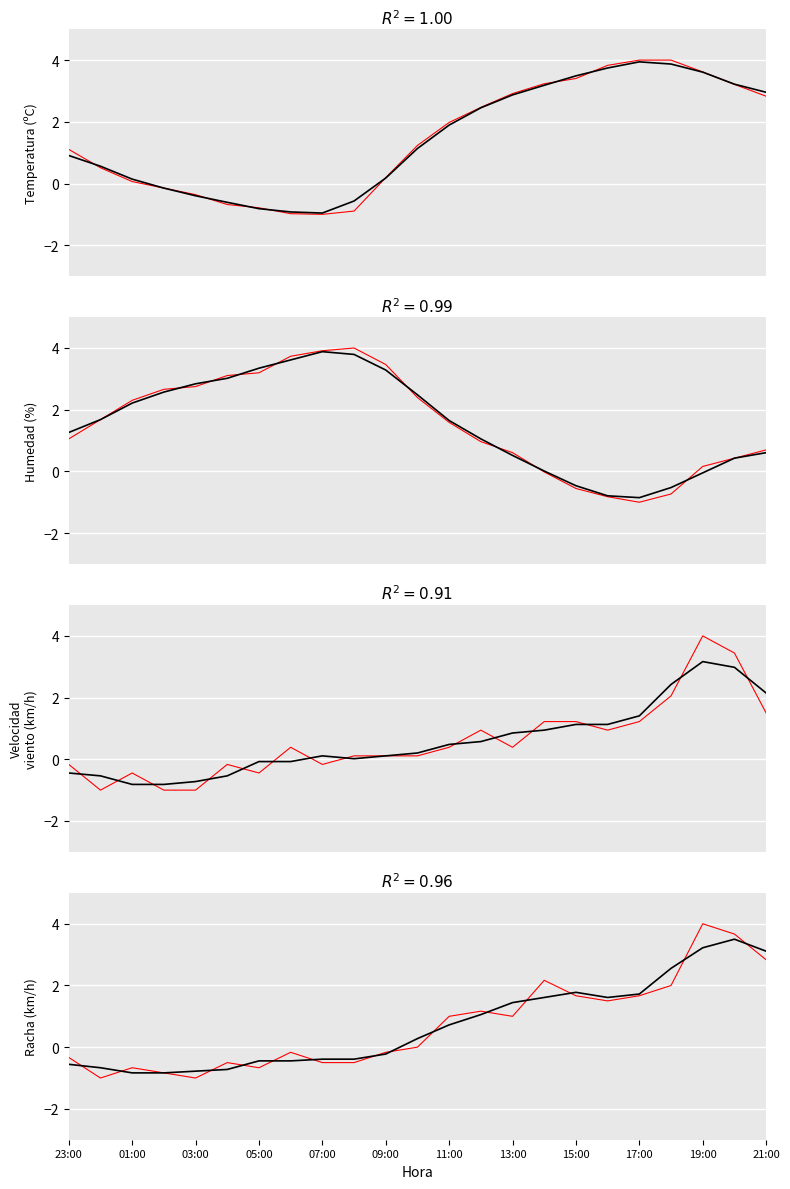

Which has a higher value, 07:00 or 06:00?

06:00